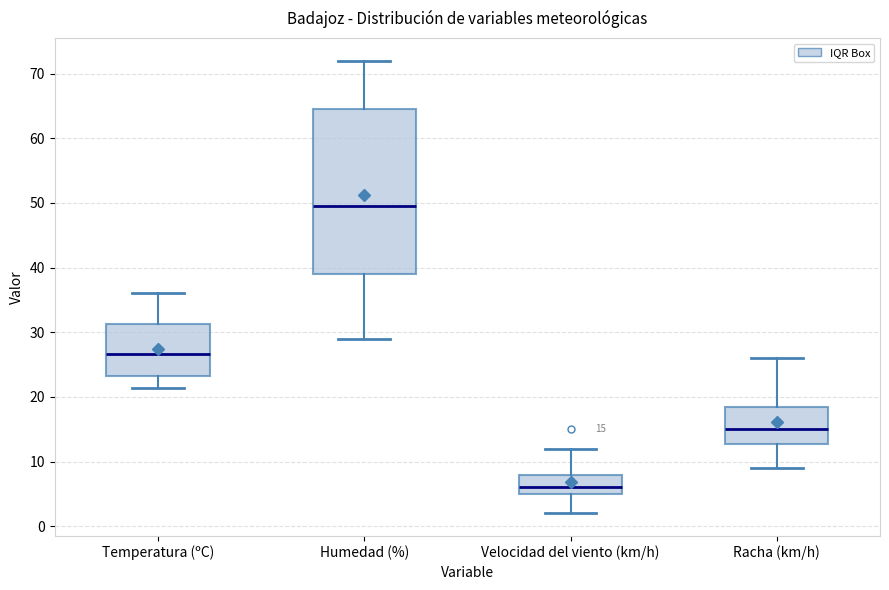

Which box is the tallest, from its lower edge to its upper edge?

Humedad (%)